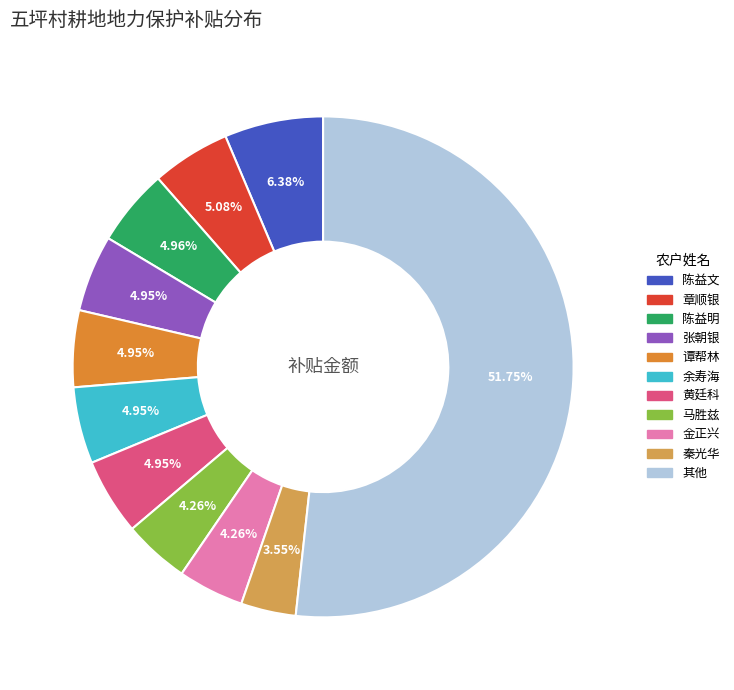

Does any single category account for the majority?

Yes